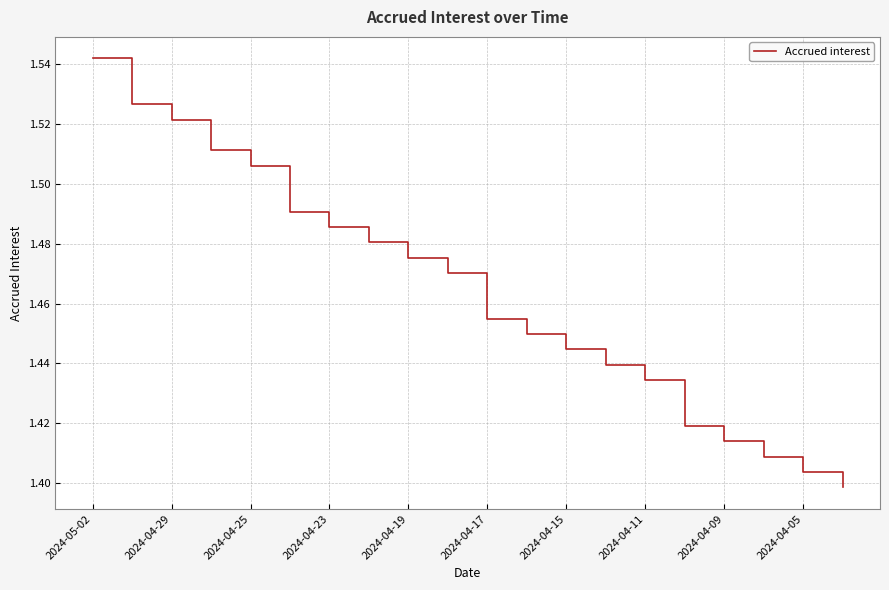

Does the chart have visible grid lines?

Yes